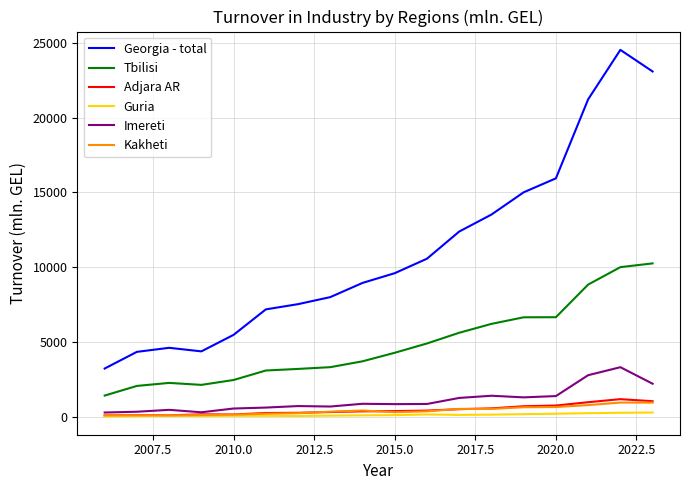

What are all the series names shown in the legend?

Georgia - total, Tbilisi, Adjara AR, Guria, Imereti, Kakheti